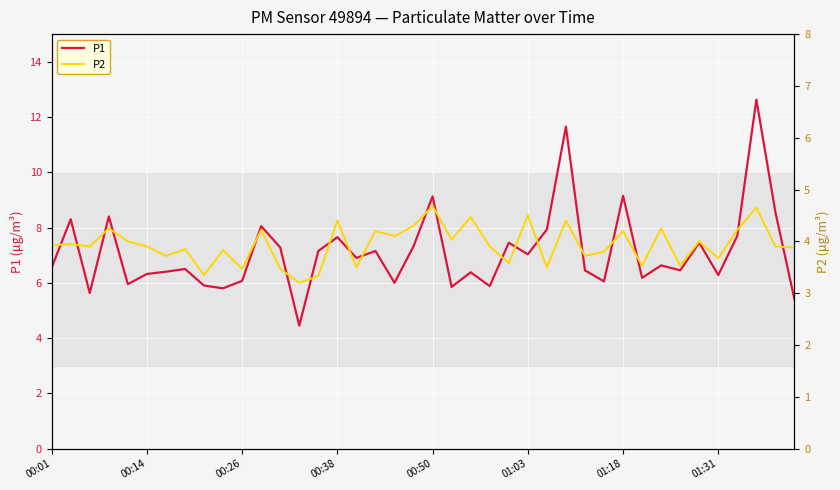

What is the maximum value shown in the chart?

12.6